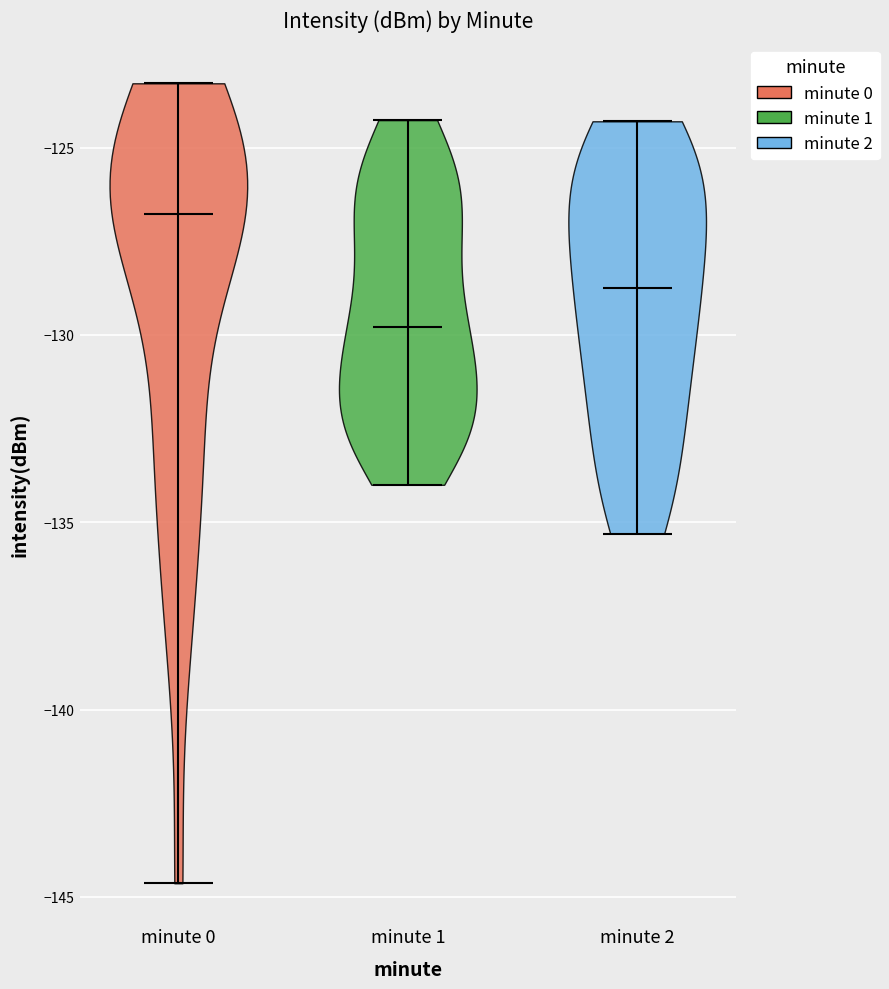

Which violin has the highest median line?

minute 0